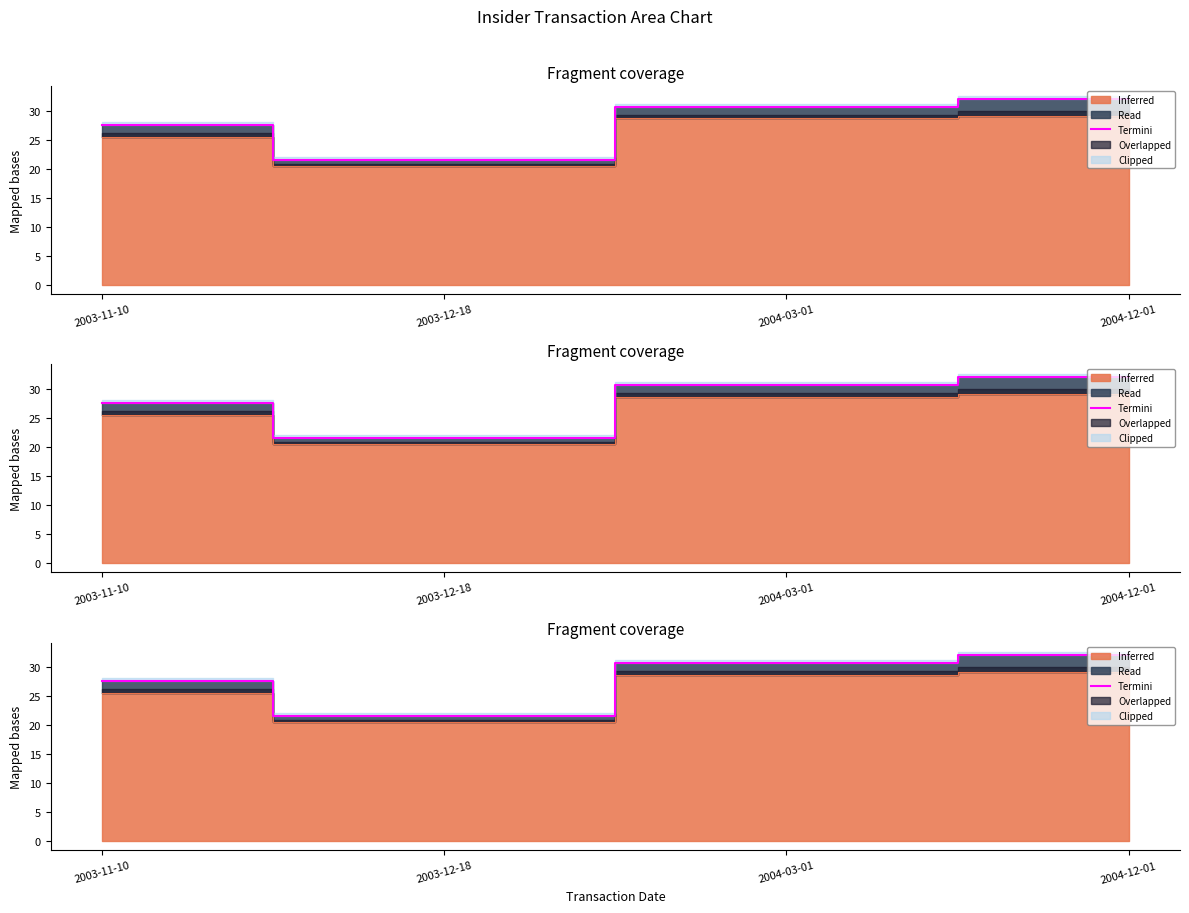

What is the value of the 3rd point from the left?

30.7